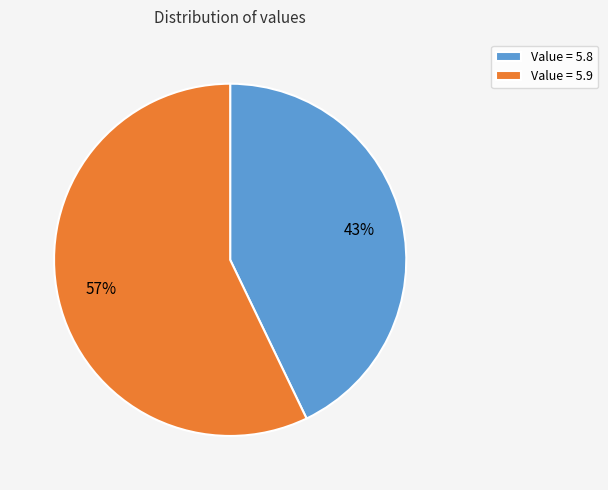

Is there a majority slice in this chart?

Yes